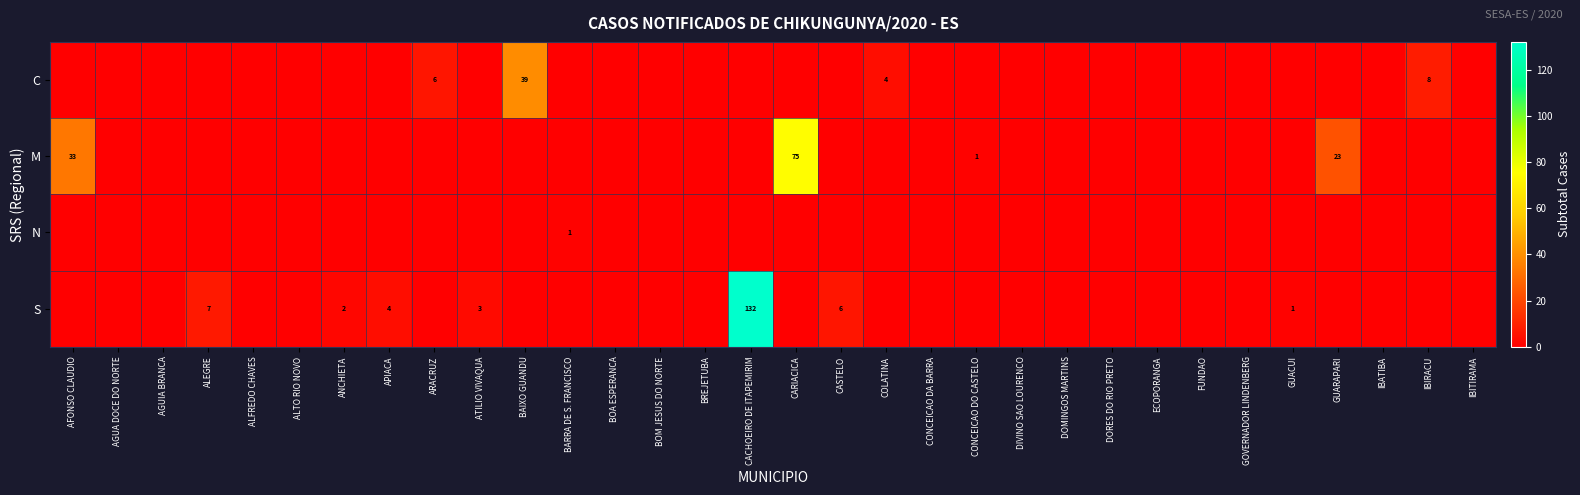

Count the number of data series in this chart.

4